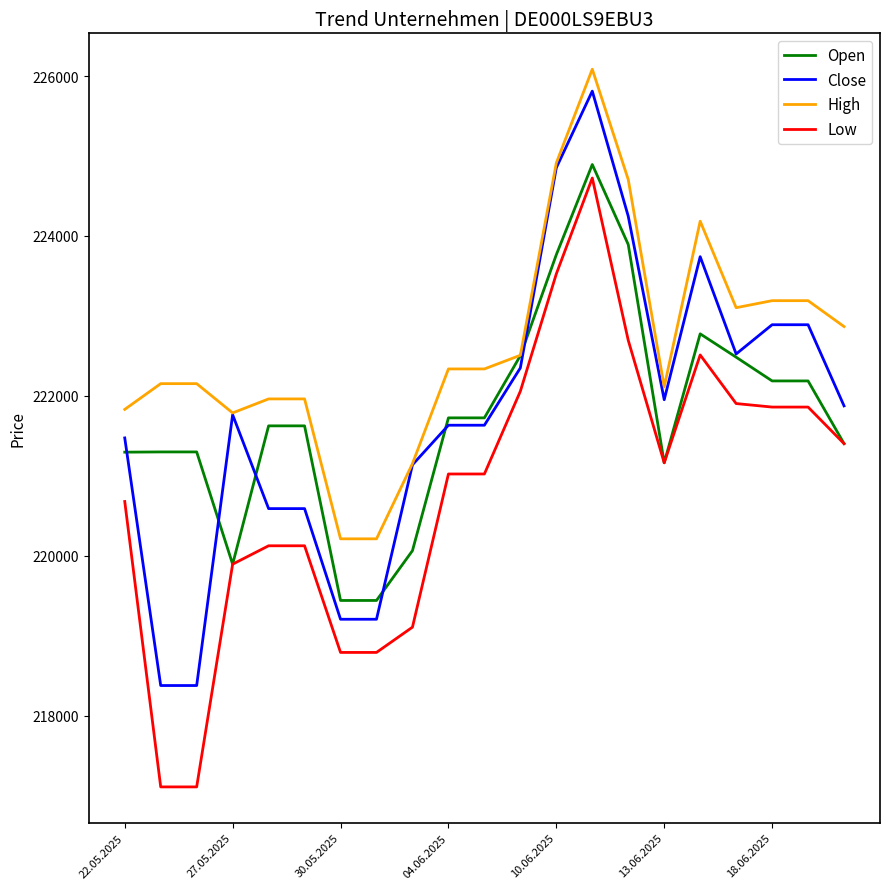

Is this an area chart (filled region under the line)?

No